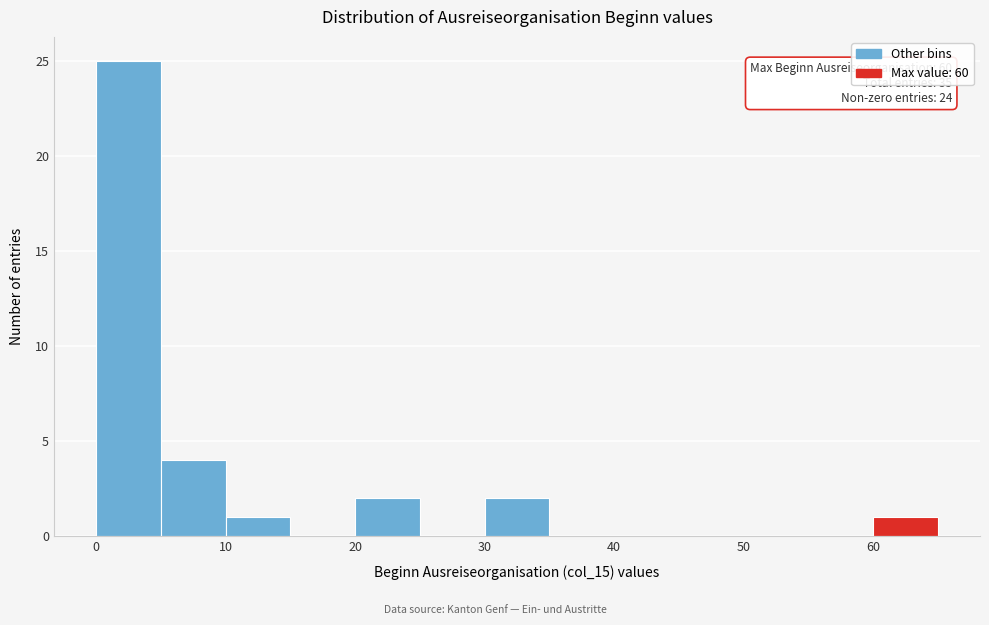

Over which range of the x-axis is the bar tallest?

0 to 5